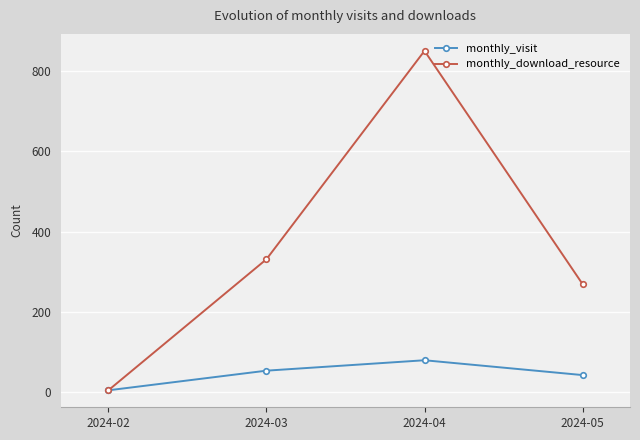

How many lines are shown in the chart?

2